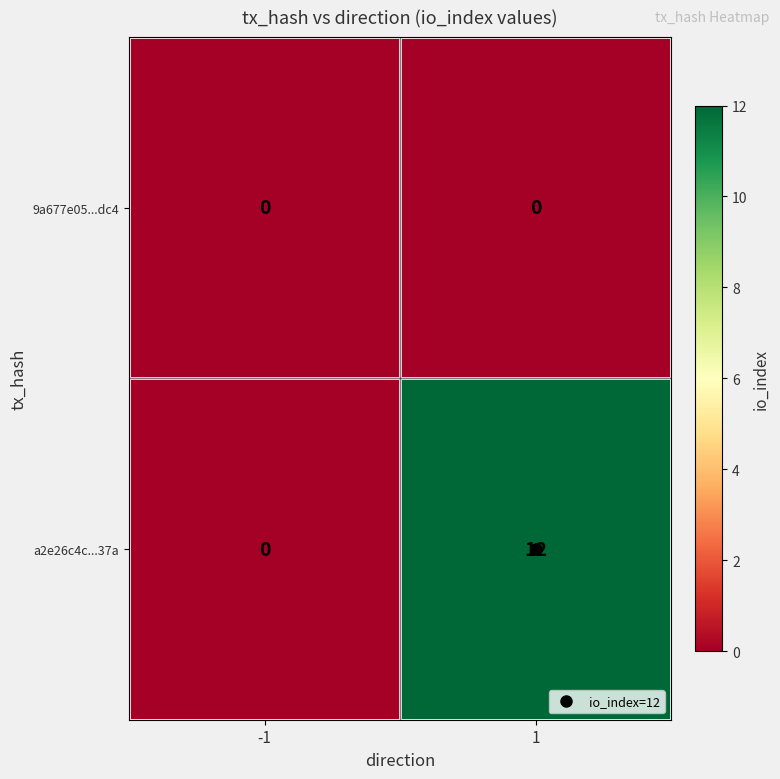

Between -1 and 1, which series saw the biggest shift?

a2e26c4c...37a